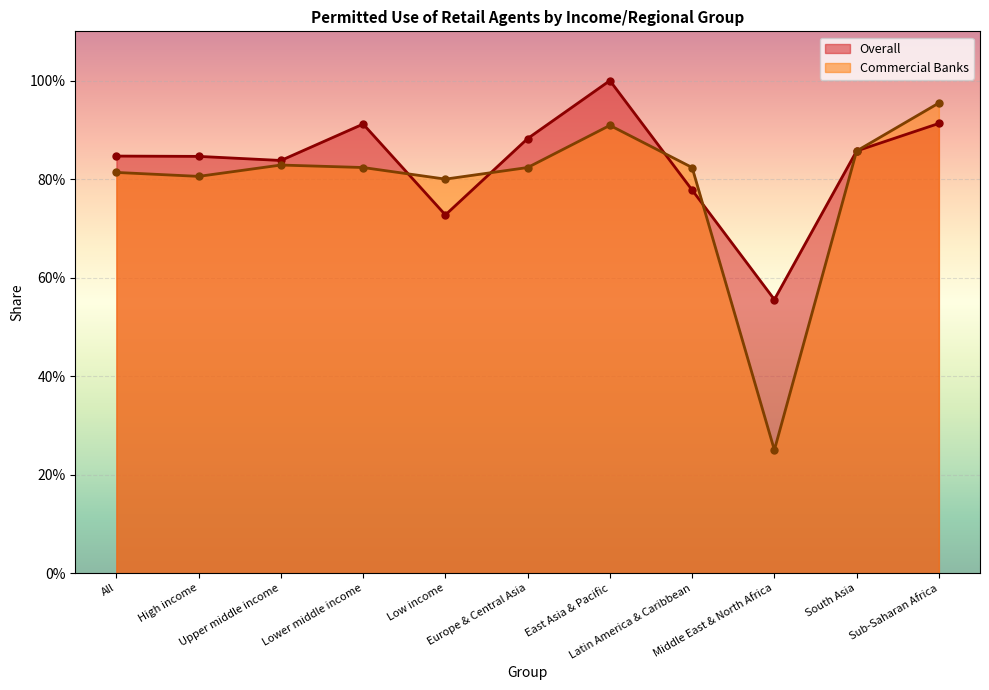

What is the maximum value for Overall?

1.0